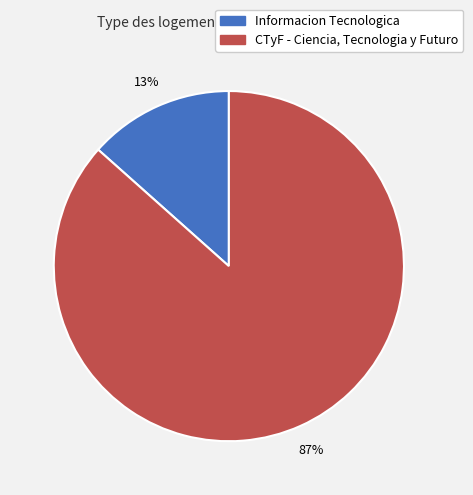

To the nearest percent, what portion does Informacion Tecnologica represent?

13%